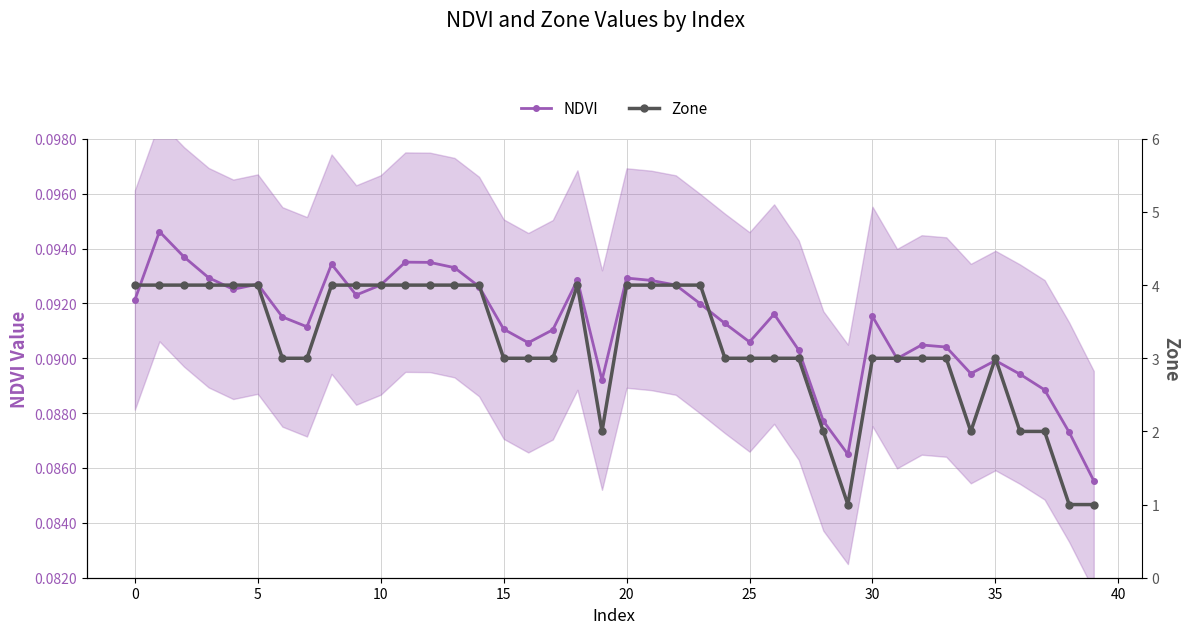

Count the NDVI values in the range 0 to 1.

40